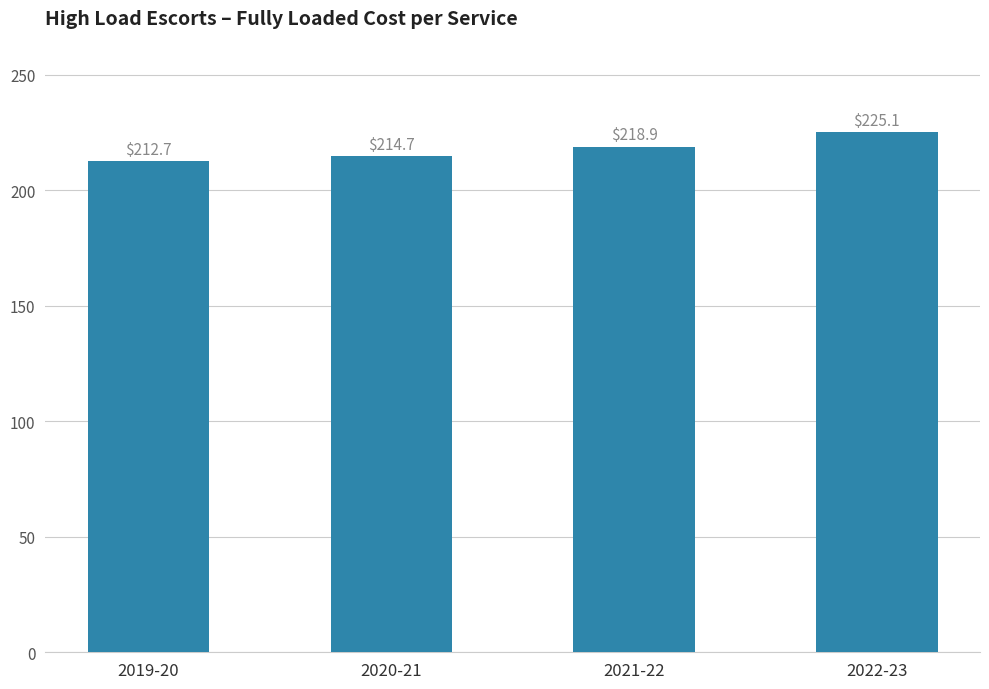

What is the change in value from 2020-21 to 2021-22?

+4.2